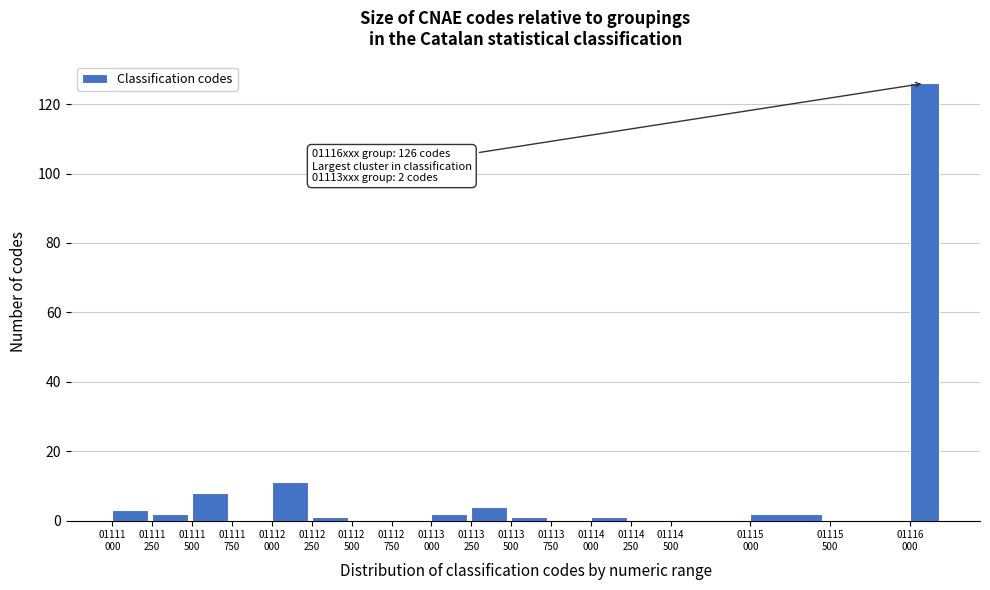

What is the greatest value displayed?

126